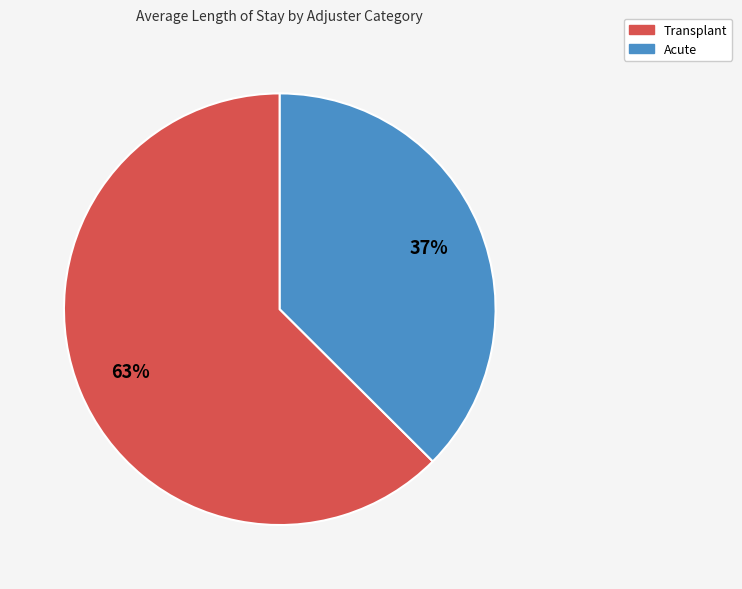

Does any single category account for the majority?

Yes